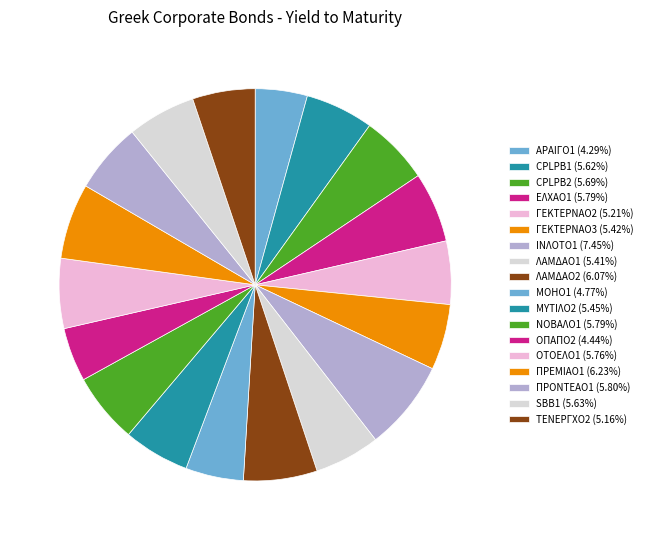

What percentage is the ΑΡΑΙΓΟ1 slice, to the nearest percent?

4%